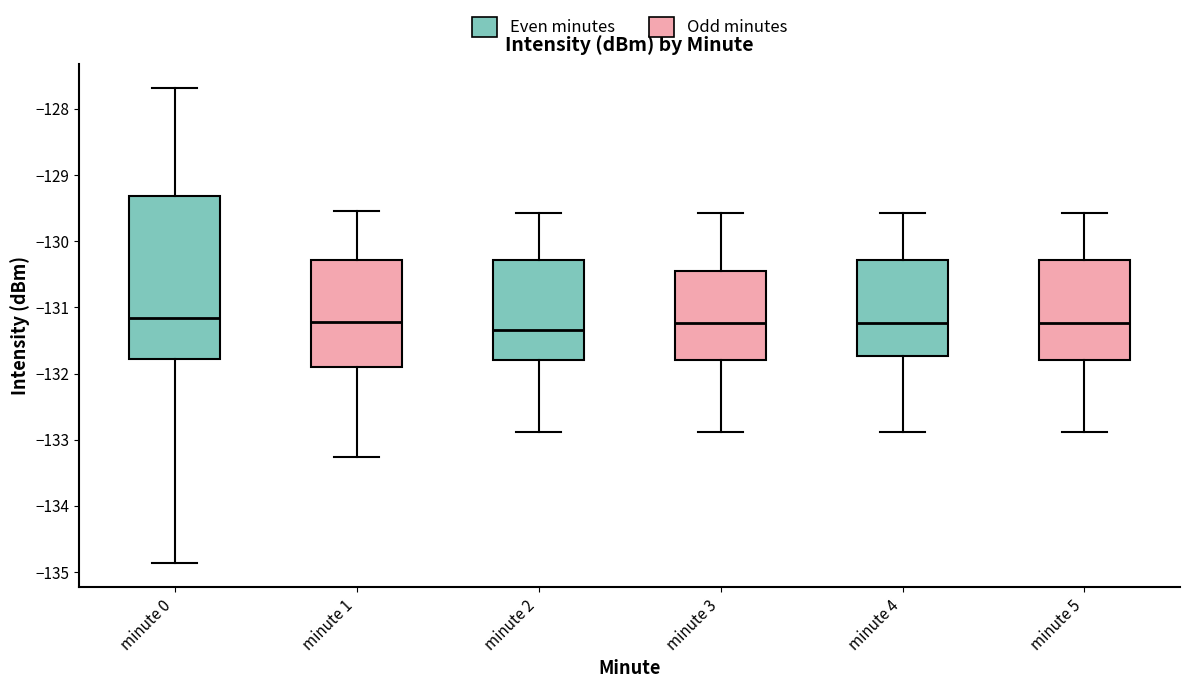

Reading left to right, transcribe this box plot: for each box, give where its median line is, the range the box spans, and where its two whiskers end, as read against the y-axis. The values are not printed on the chart, so give them approximately, as read against the axis.

minute 0: median -131.2, box -131.8 to -129.3, whiskers -134.9 to -127.7
minute 1: median -131.2, box -131.9 to -130.3, whiskers -133.3 to -129.5
minute 2: median -131.3, box -131.8 to -130.3, whiskers -132.9 to -129.6
minute 3: median -131.2, box -131.8 to -130.5, whiskers -132.9 to -129.6
minute 4: median -131.2, box -131.7 to -130.3, whiskers -132.9 to -129.6
minute 5: median -131.2, box -131.8 to -130.3, whiskers -132.9 to -129.6